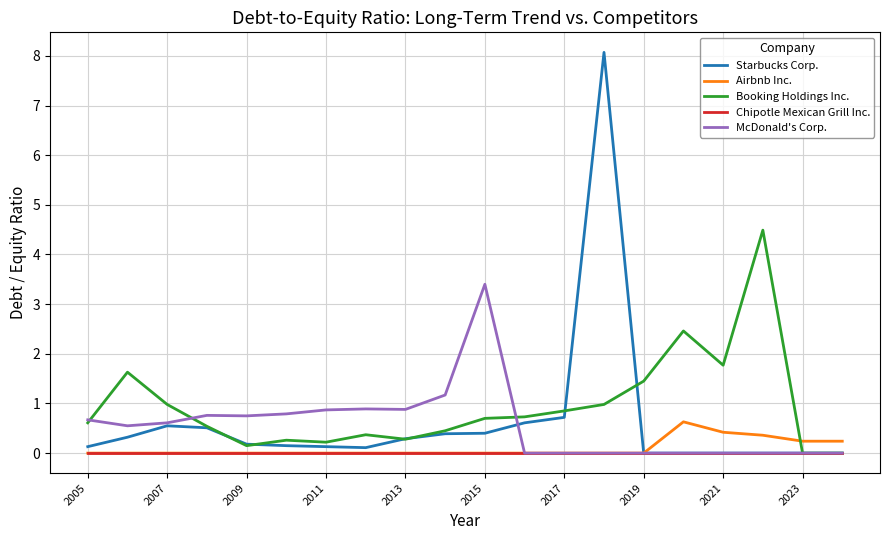

What are all the series names shown in the legend?

Starbucks Corp., Airbnb Inc., Booking Holdings Inc., Chipotle Mexican Grill Inc., McDonald's Corp.